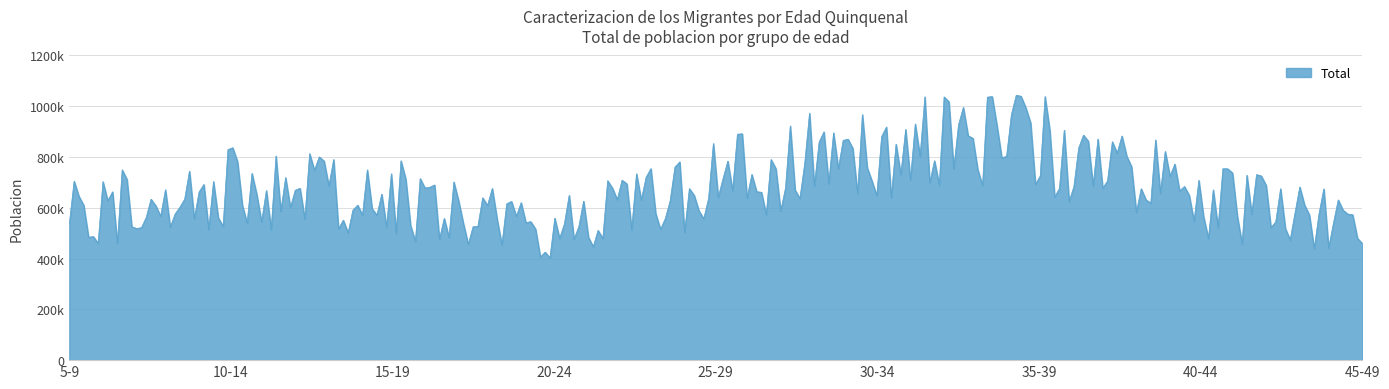

Does the chart display data point markers on the line(s)?

No